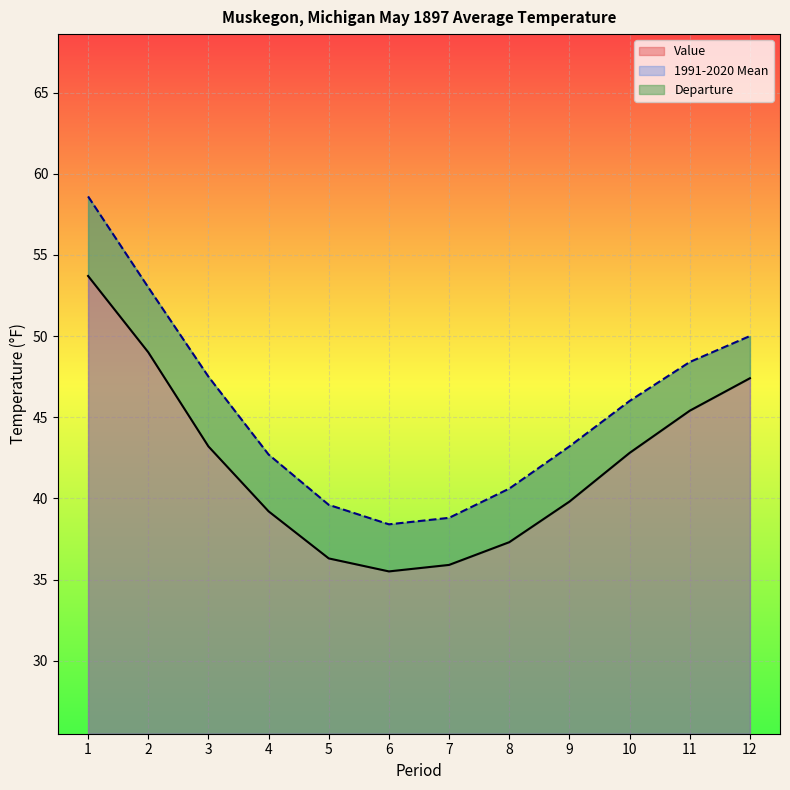

What is the maximum value shown in the chart?

58.6